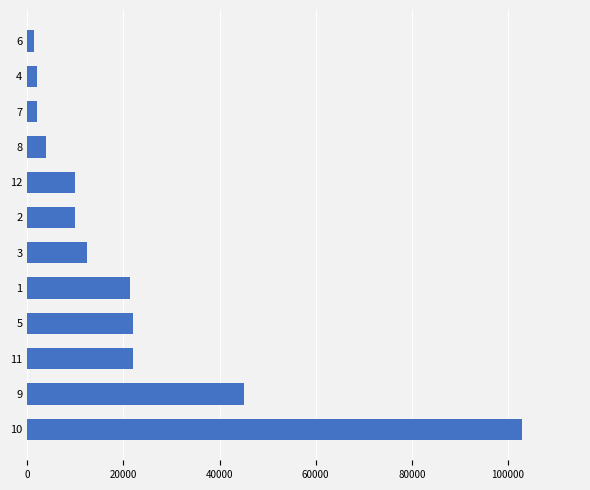

Which has a higher value, 3 or 11?

11